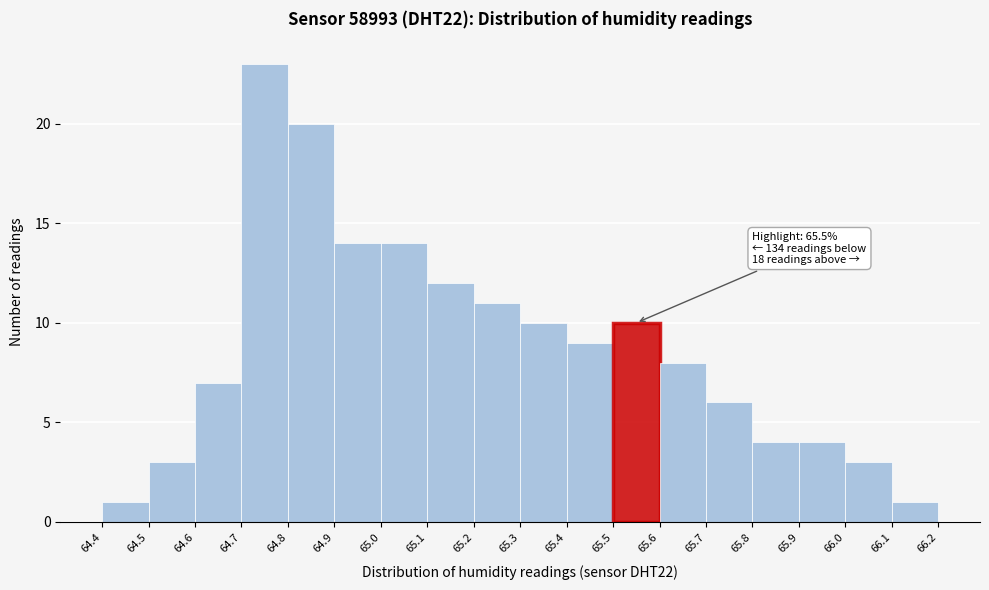

Which range on the x-axis has the tallest bar?

64.7 to 64.8